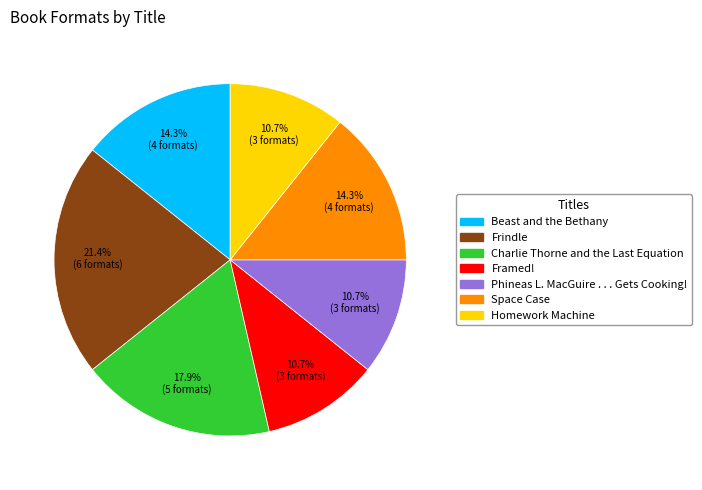

What is the largest slice in the pie chart?

Frindle